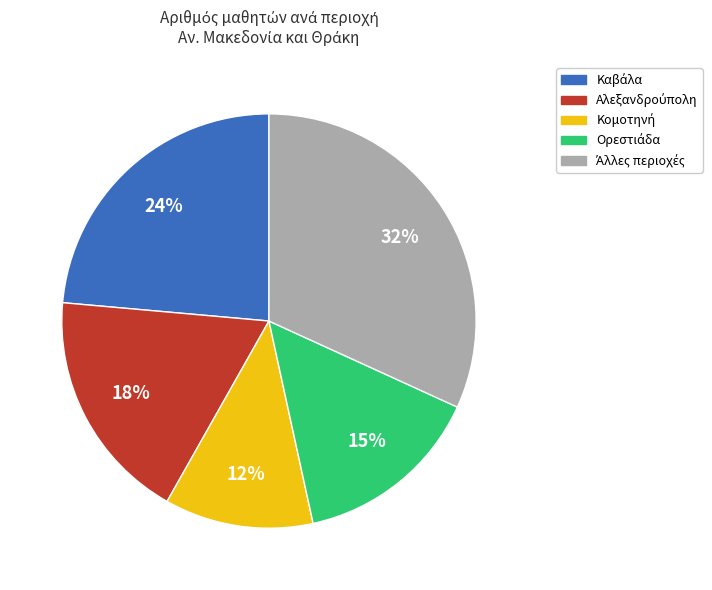

To the nearest percent, what is the difference between the largest and smallest slice percentages?

20%